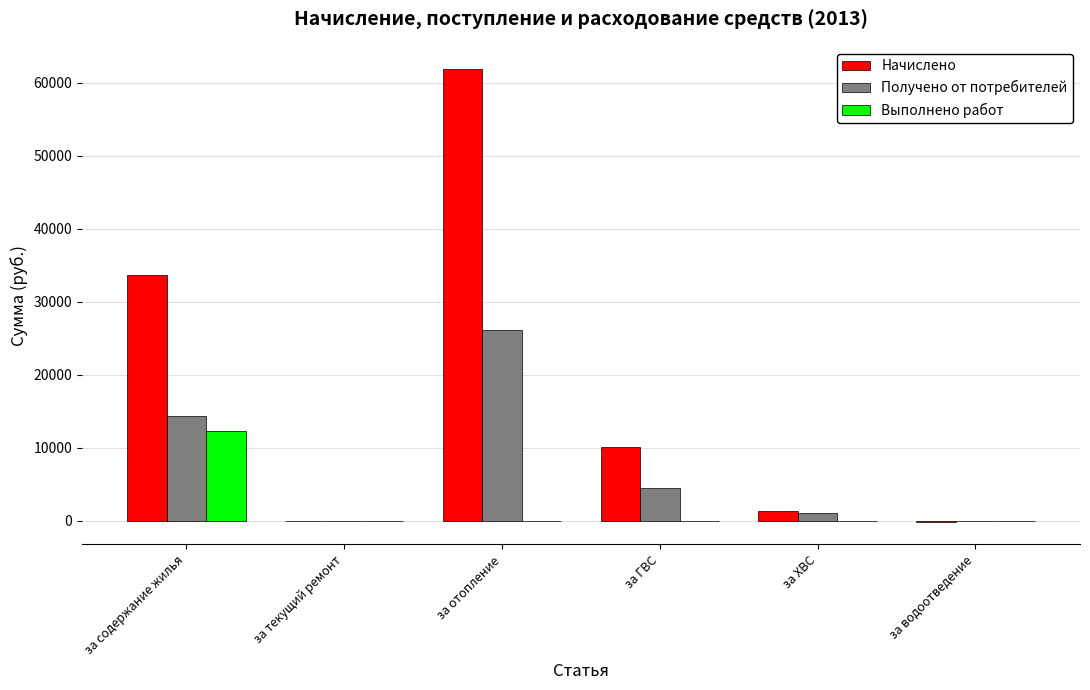

What is the average value of the Выполнено работ series?

2038.0